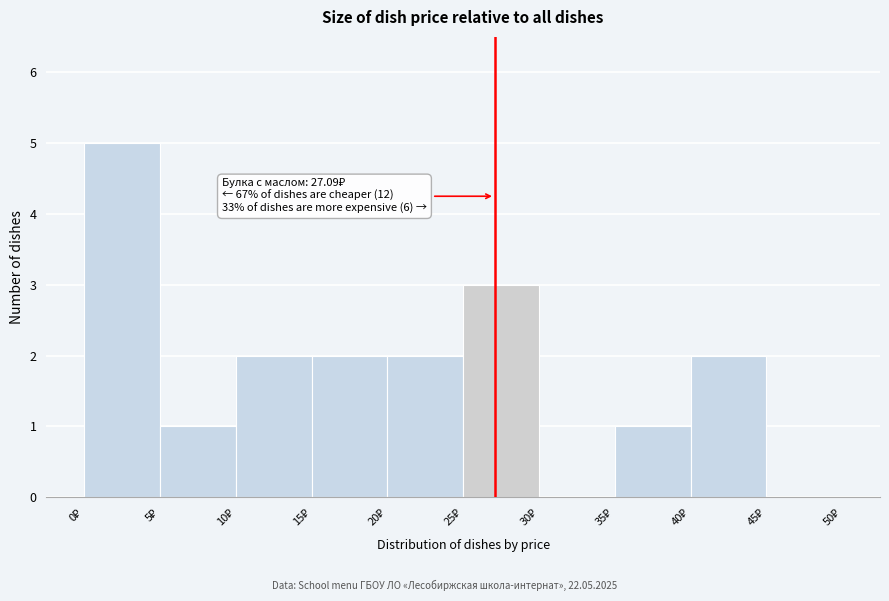

Which range on the x-axis has the tallest bar?

0 to 5